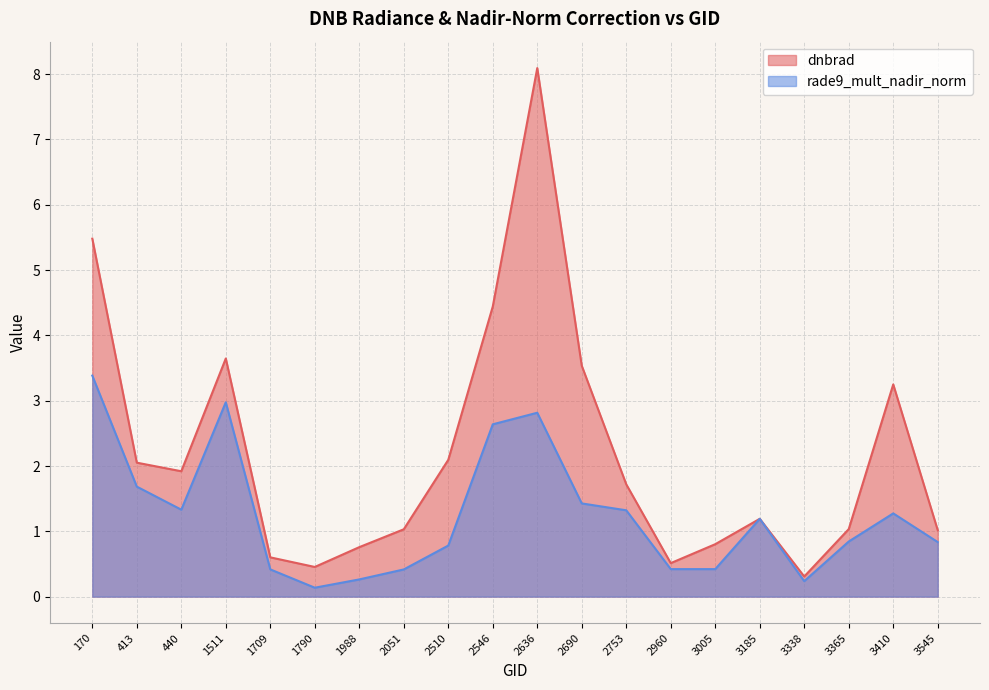

True or false: dnbrad has more than 0 interior local peaks.

True